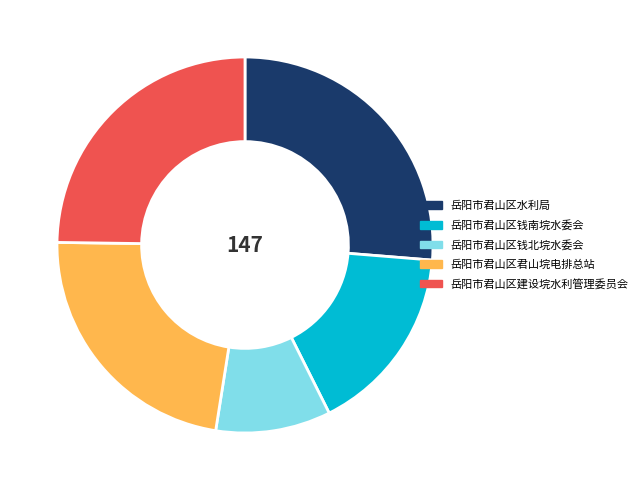

How many slices are in this pie chart?

5